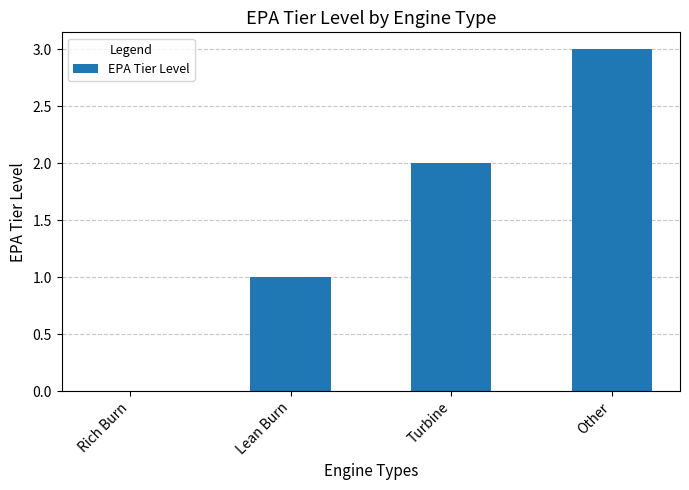

What is the sum of all values?

6